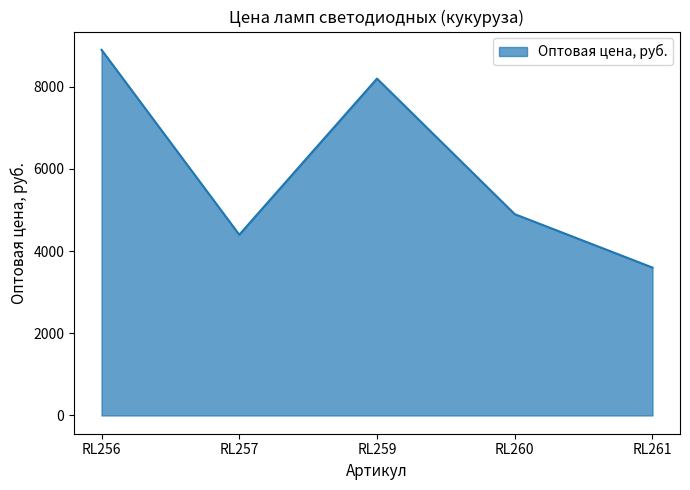

Reading left to right, what are all the values shown in this chart?

RL256=8900	RL257=4400	RL259=8200	RL260=4900	RL261=3600